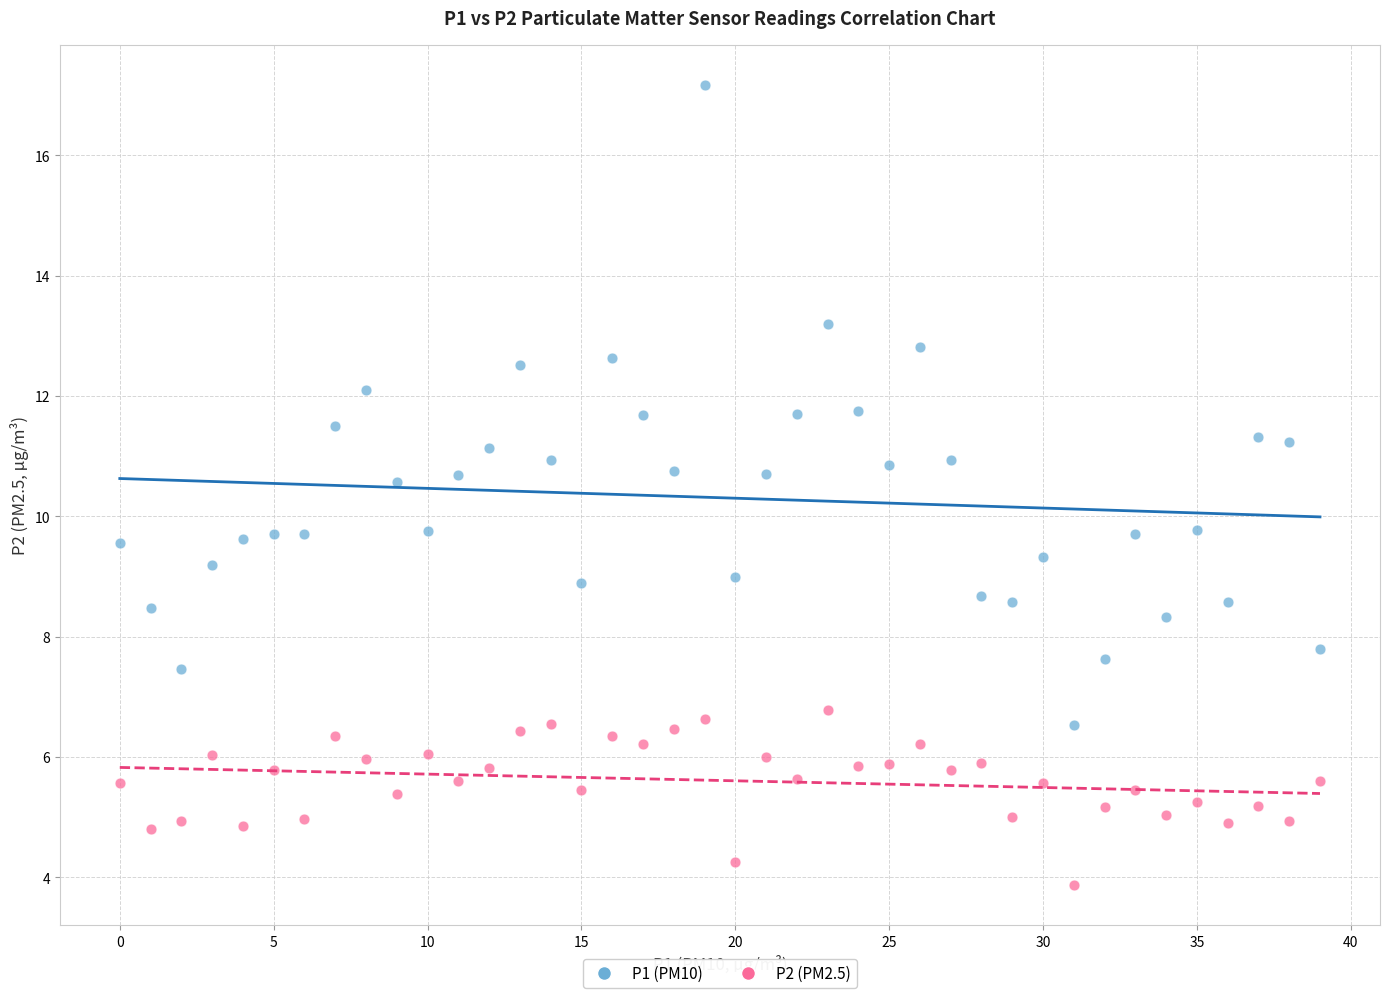

Which series has the largest Y range (max minus min)?

P1 (PM10)